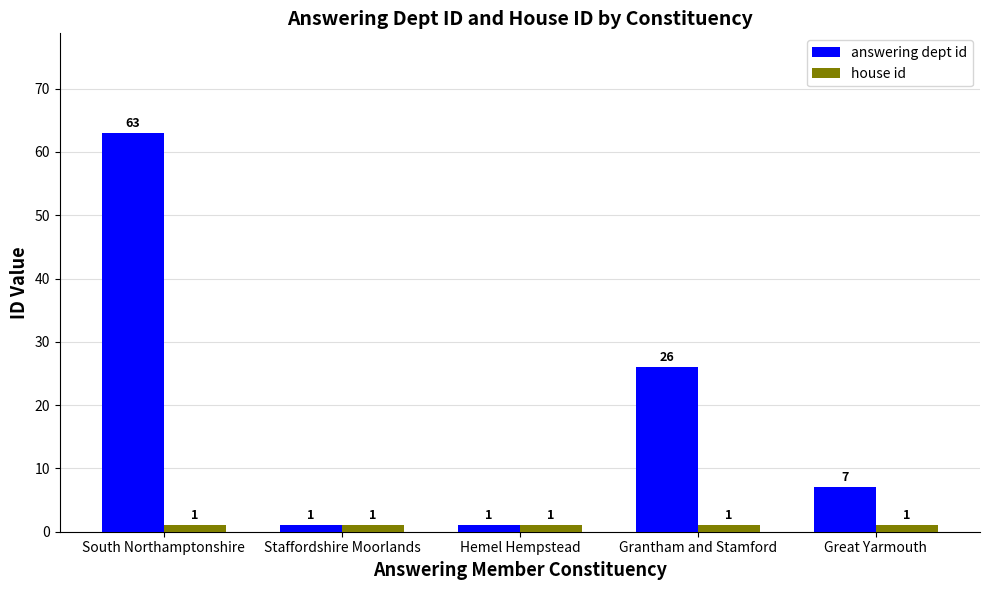

Reading left to right, transcribe all the data shown in this chart.

answering dept id: 63	1	1	26	7
house id: 1	1	1	1	1